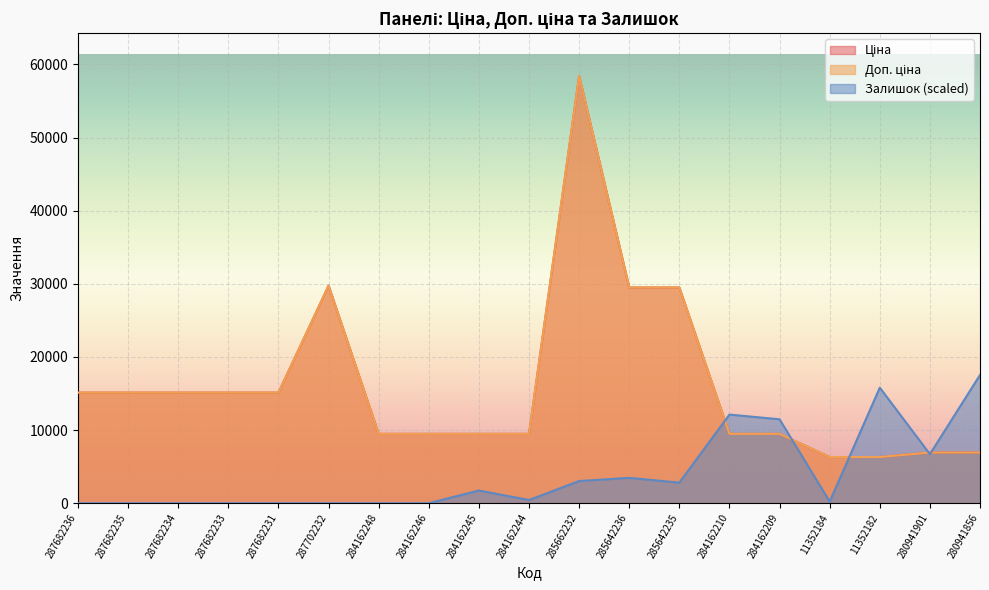

What is the sum of the Доп. ціна values at 287682231 and 287682234?

30240.0